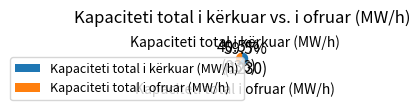

Is there a majority slice in this chart?

No